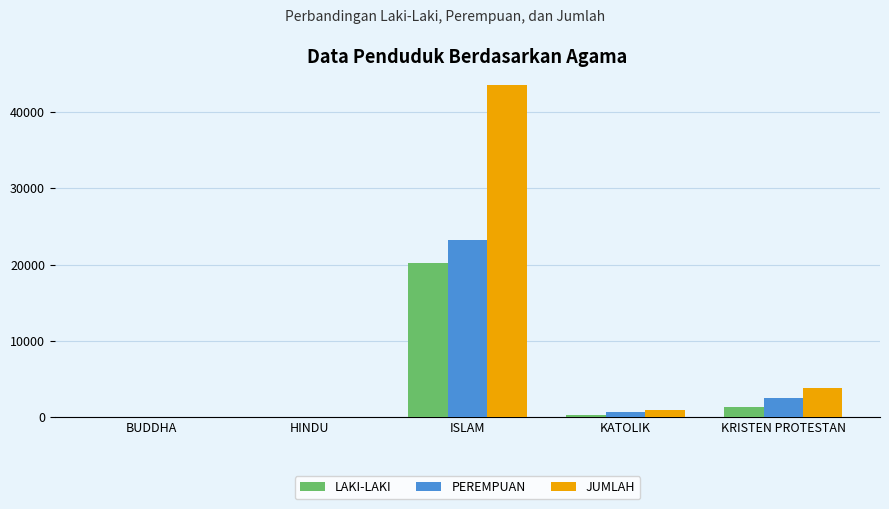

What is the total value across all series at KRISTEN PROTESTAN?

7774